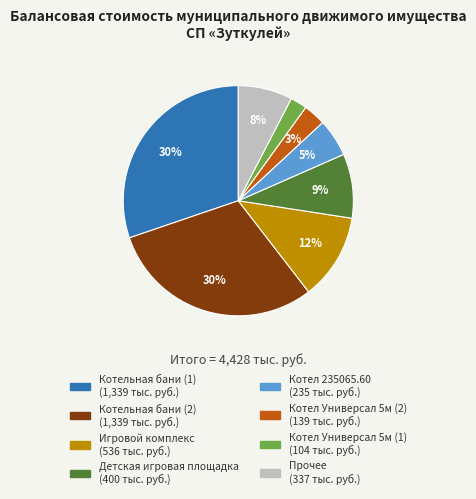

To the nearest percent, what is the difference between the largest and smallest slice percentages?

28%